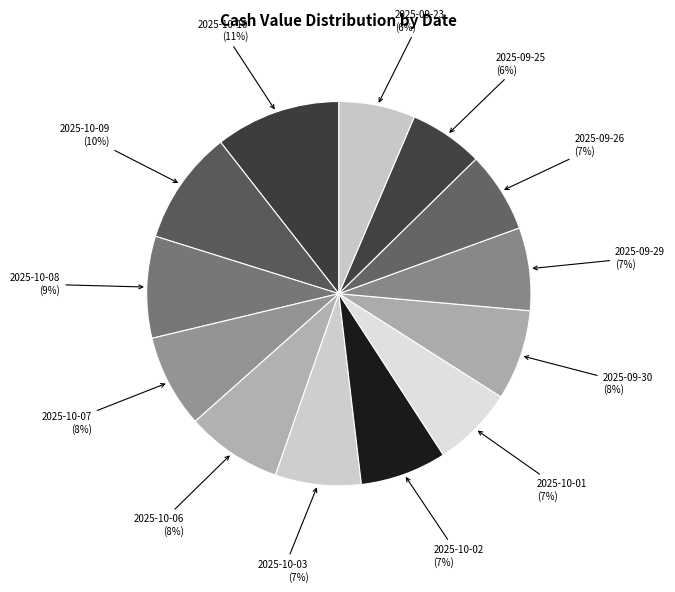

Approximately how many times larger is the value at 2025-09-26 compared to 2025-09-30?

0.9